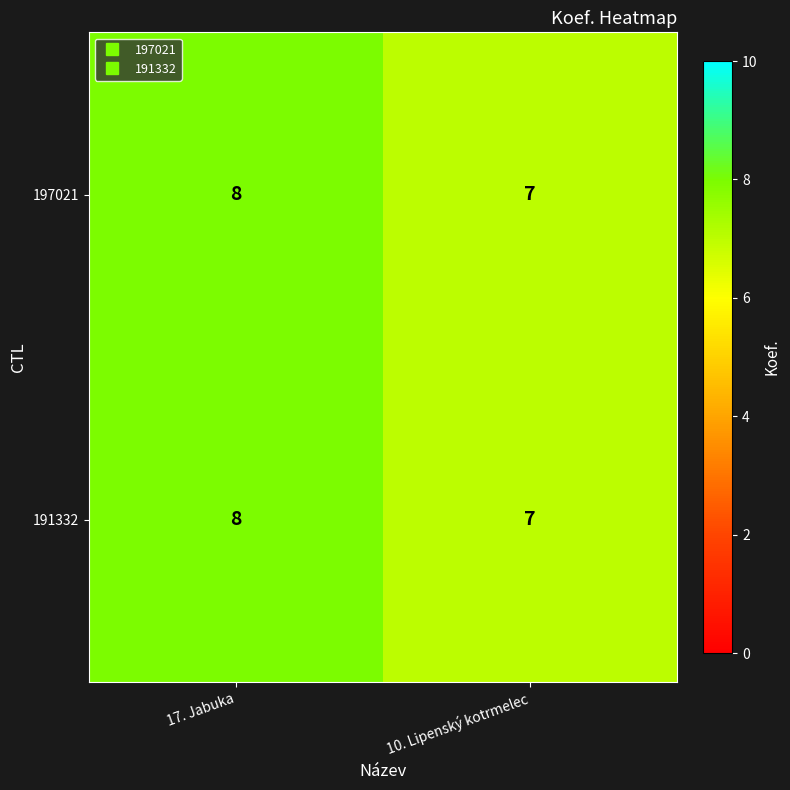

At which label is 191332 closest to 7?

10. Lipenský kotrmelec